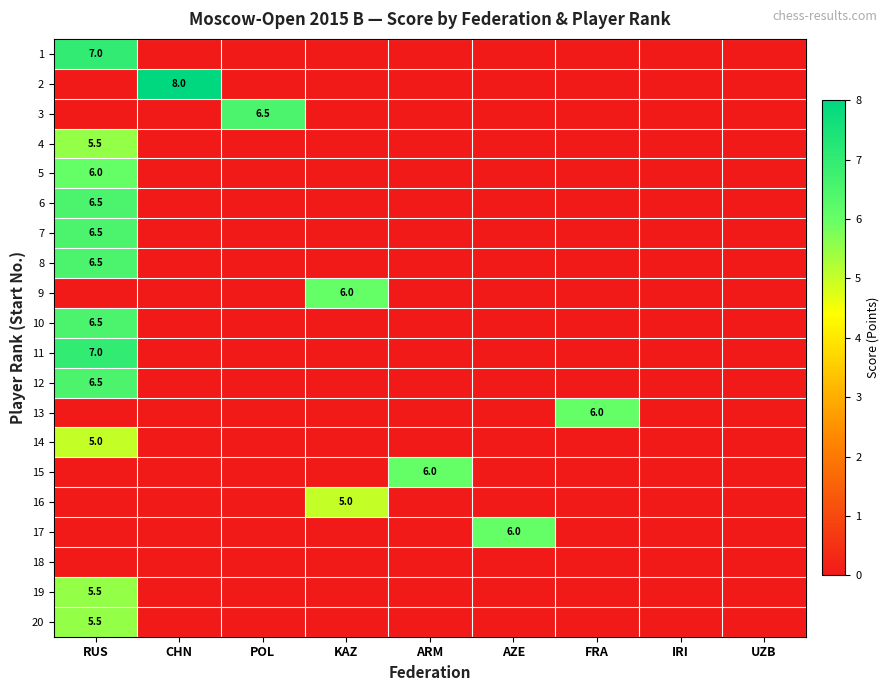

How many 6 values are between 0 and 1?

8